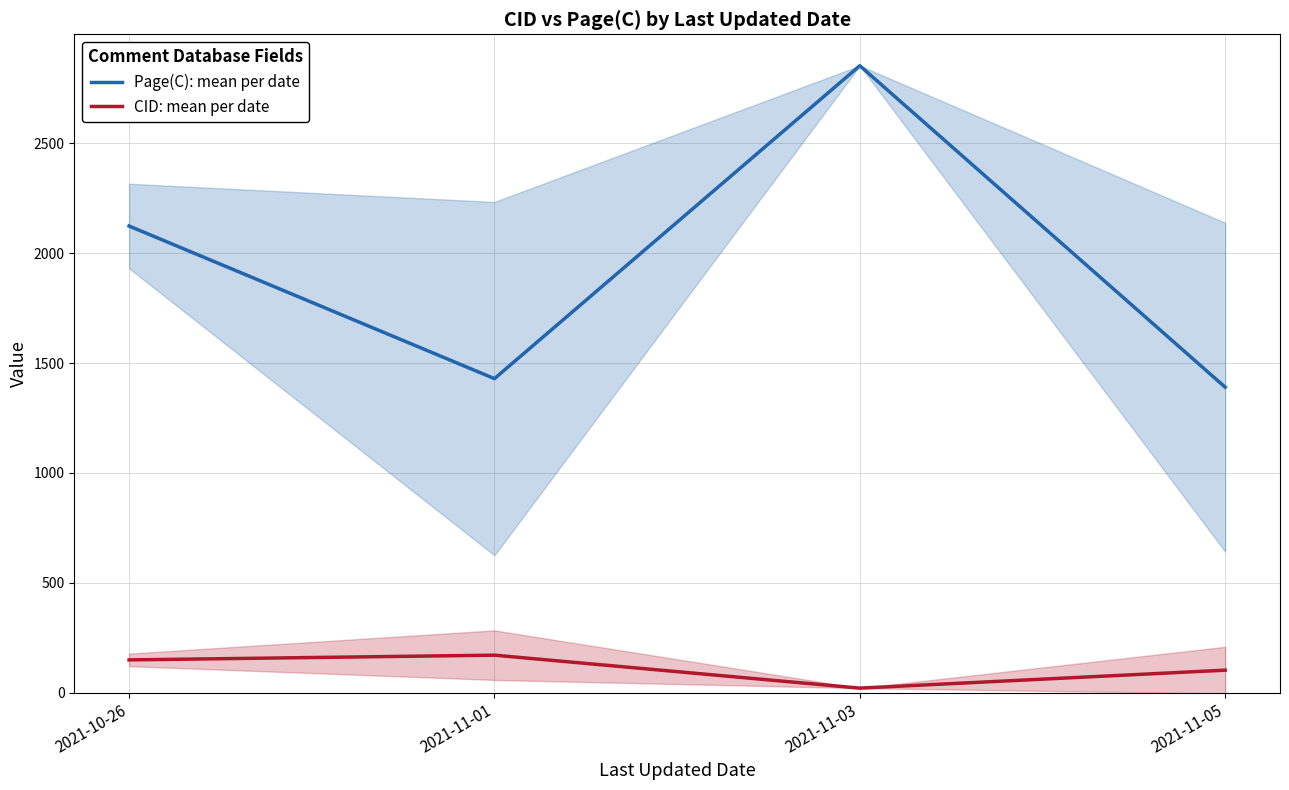

What is the lowest value of the CID: mean per date series?

21.0